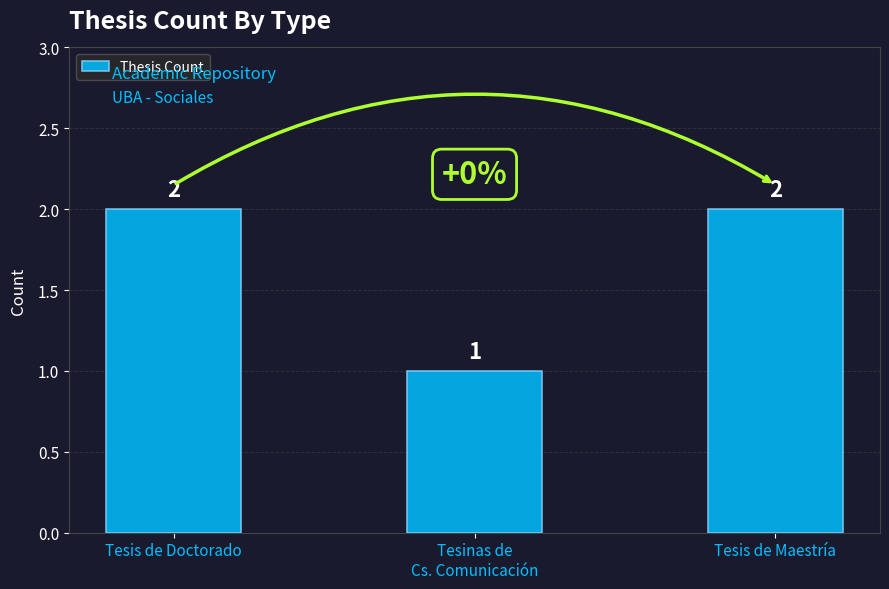

The value at Tesis de Doctorado is 2. True or false?

True